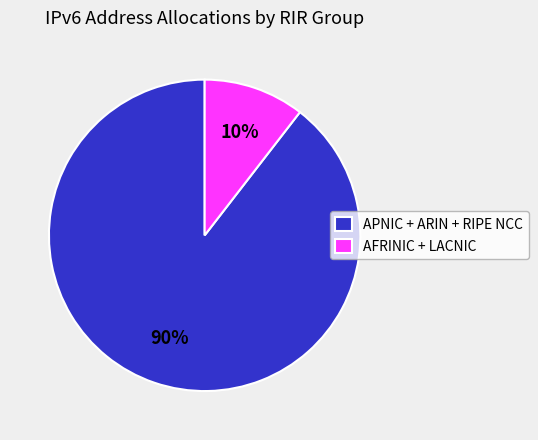

Which category has the biggest portion of the pie?

APNIC + ARIN + RIPE NCC